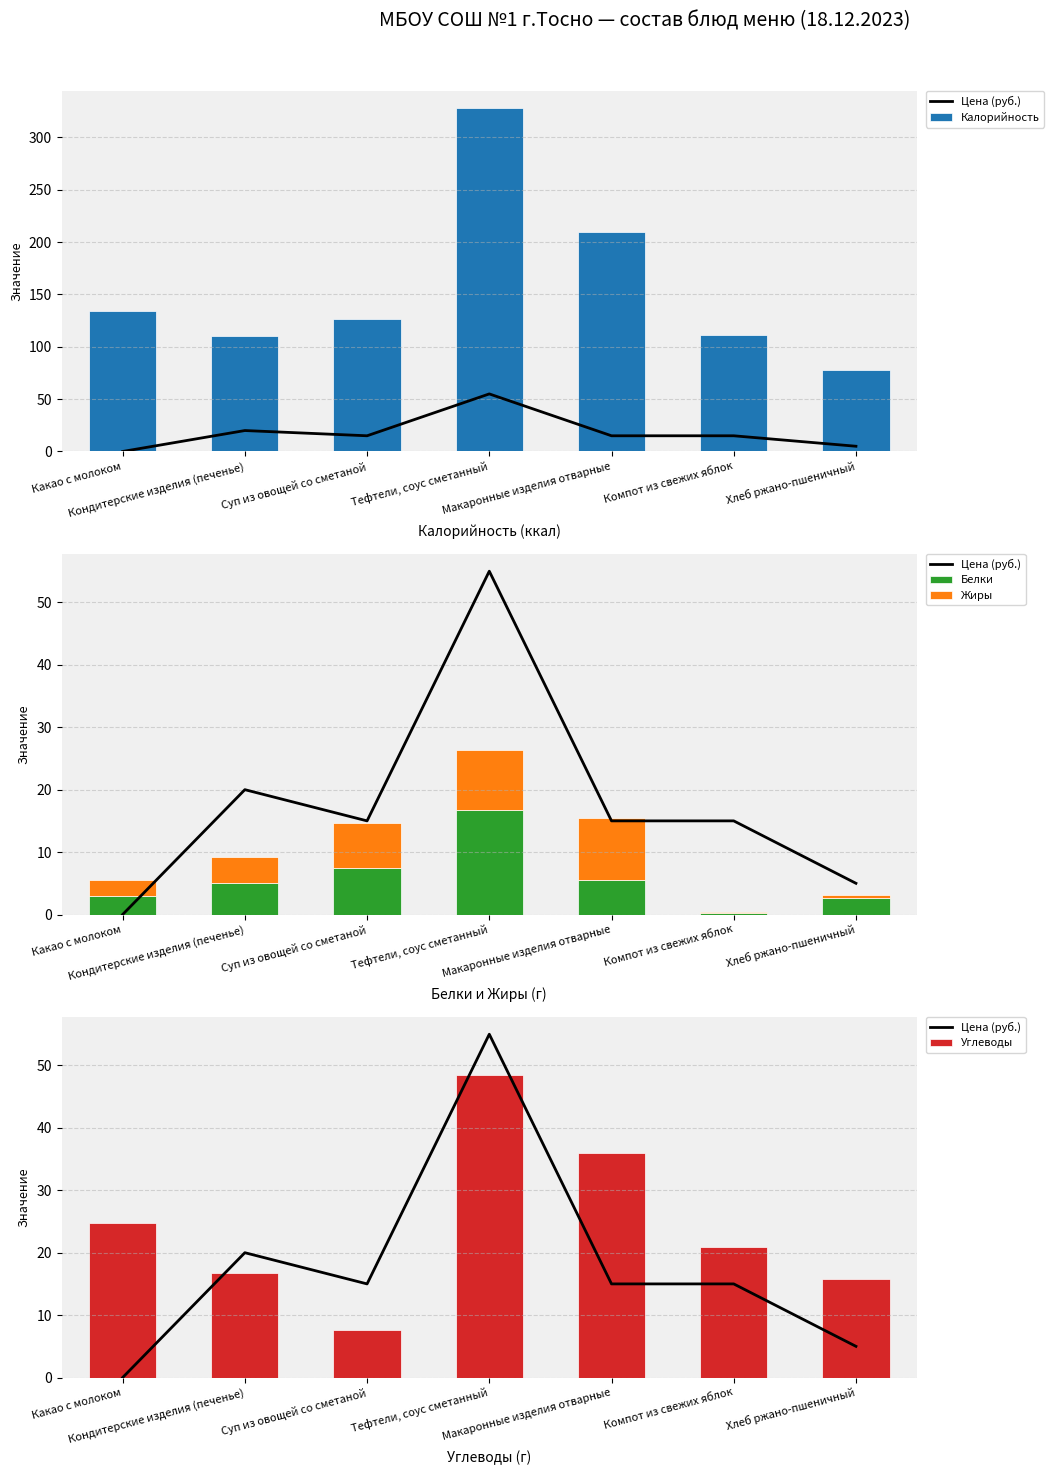

True or false: Углеводы has a value of 36.0 at Макаронные изделия отварные.

True